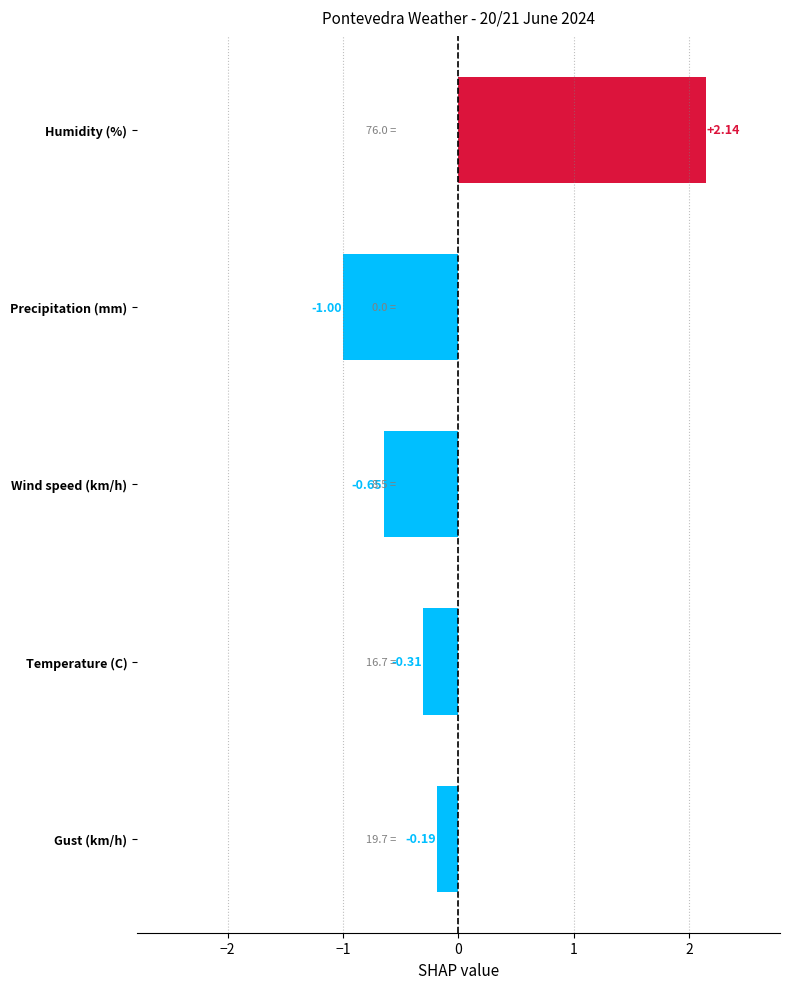

Which has a higher value, Temperature (C) or Wind speed (km/h)?

Temperature (C)